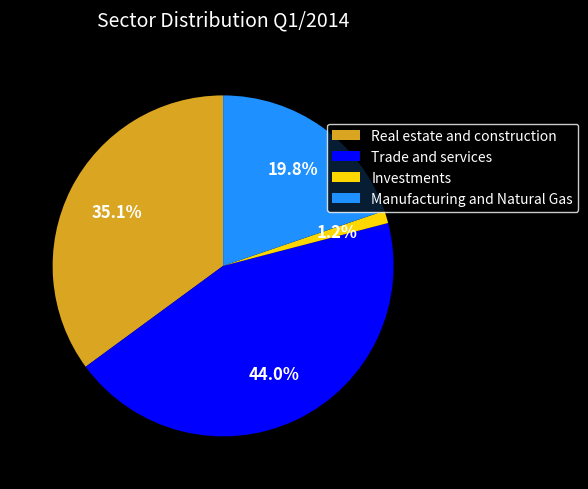

Does Trade and services represent more than half of the total?

No